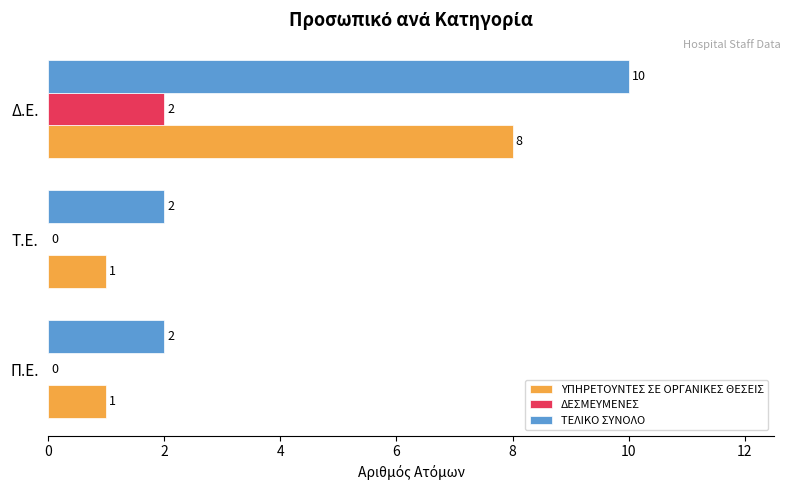

Which series has the widest spread of values?

ΤΕΛΙΚΟ ΣΥΝΟΛΟ